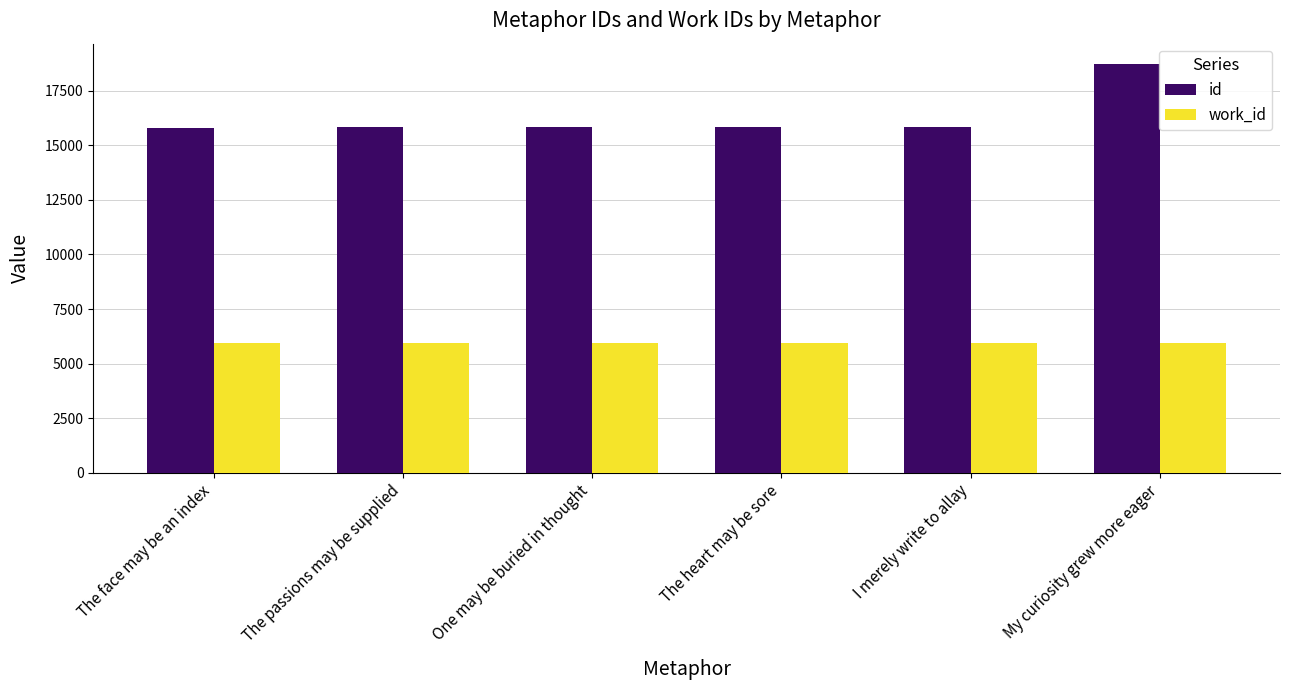

The work_id series shows 3447 at The face may be an index. True or false?

False